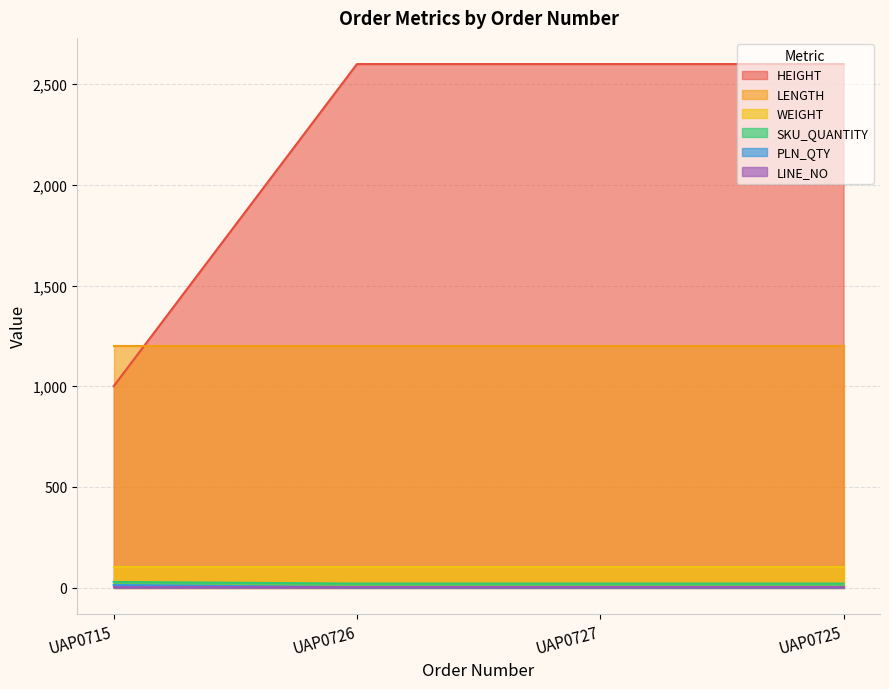

Is it true that HEIGHT equals 2600 at UAP0726?

True